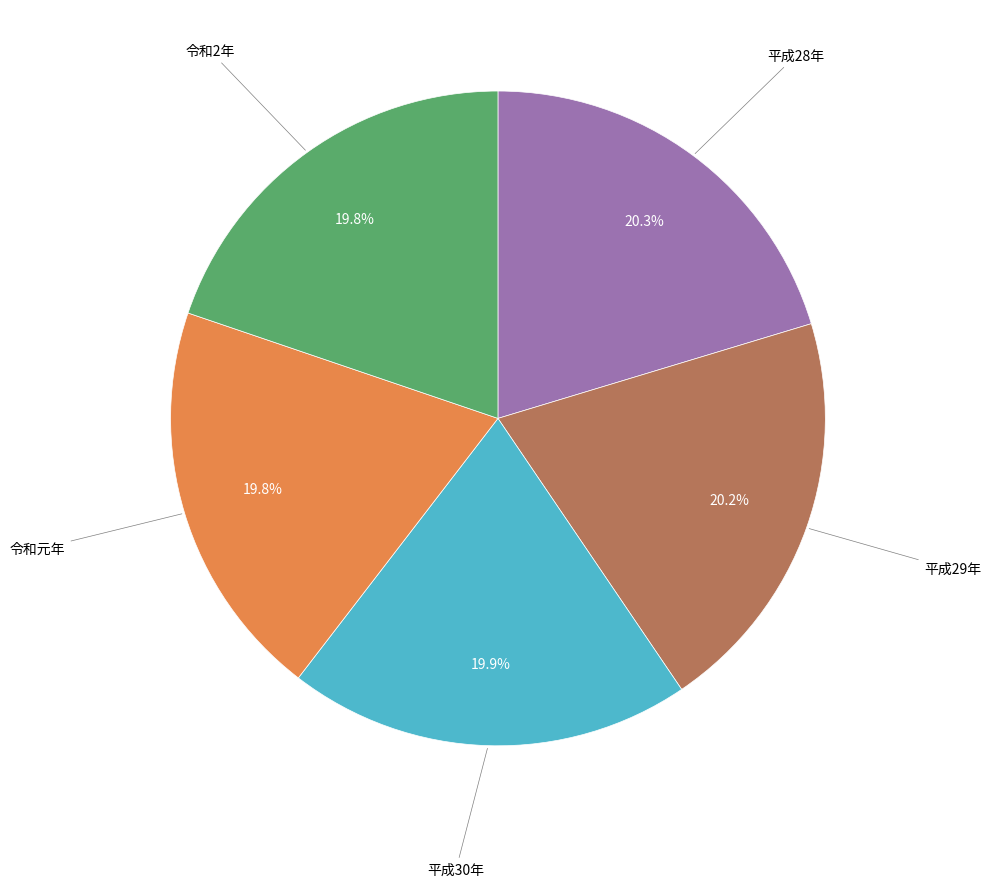

Does any single category account for the majority?

No